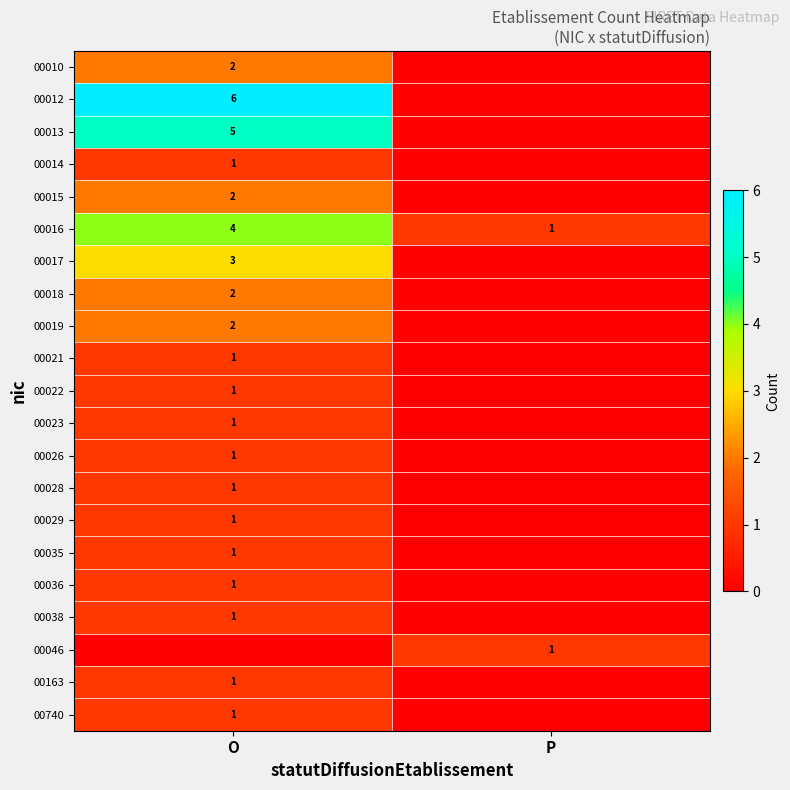

How many values in row_4 are above zero?

1